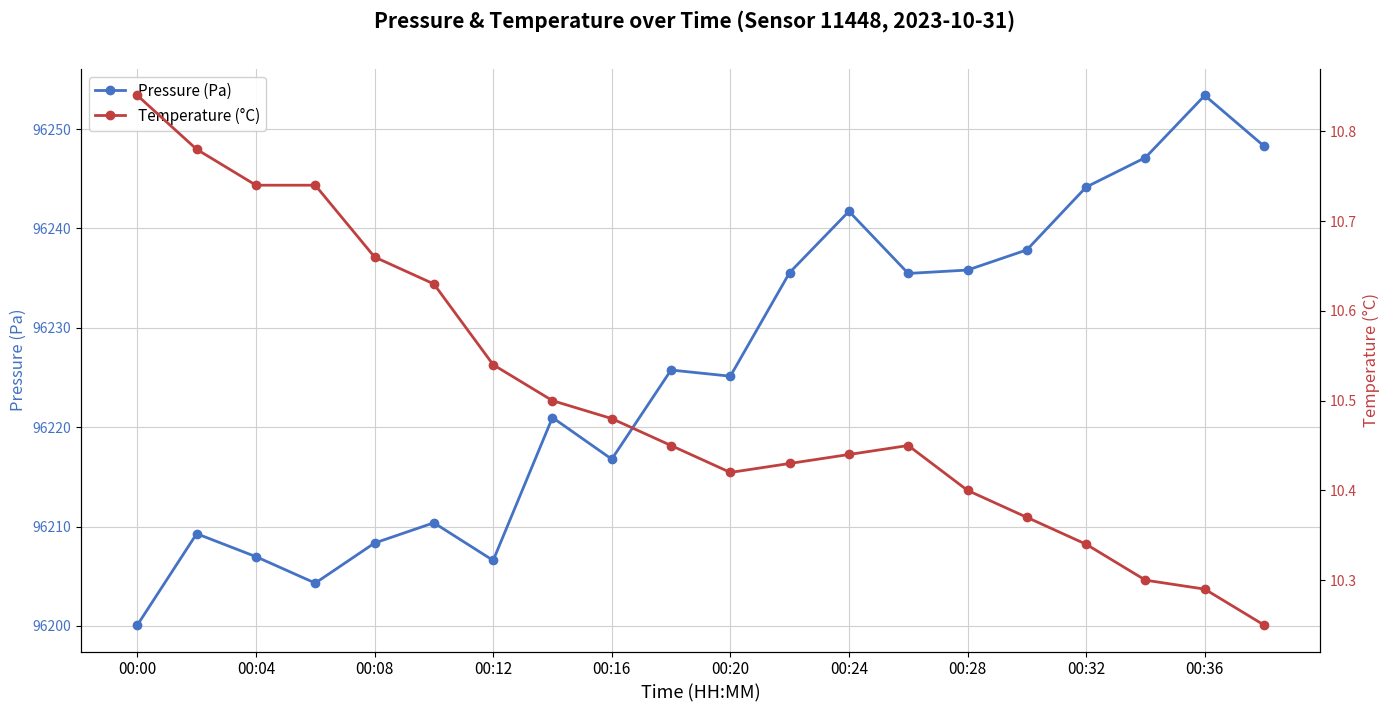

True or false: Temperature (°C) and Pressure (Pa) intersect in this chart.

False